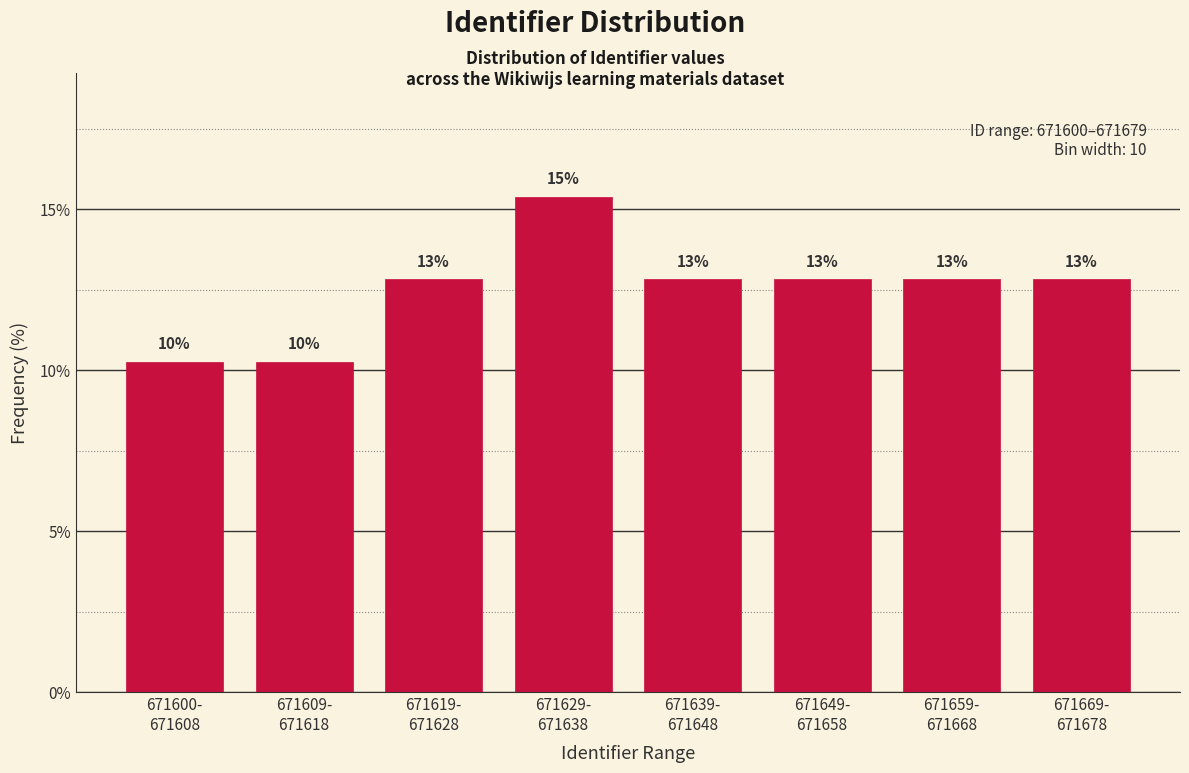

Does the chart contain any negative values?

No